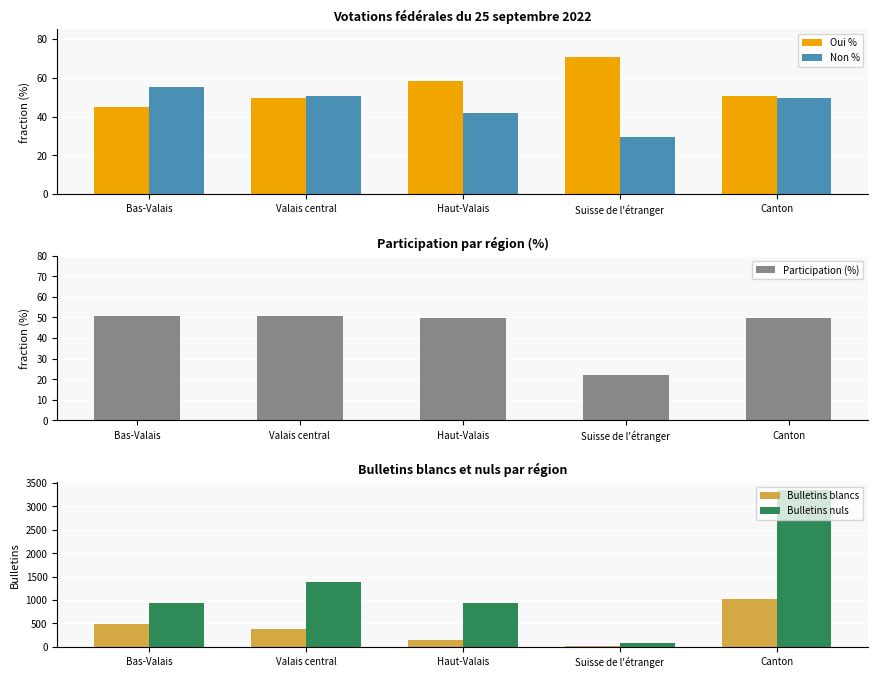

The value of Bulletins nuls at Canton is 3352.0. True or false?

True